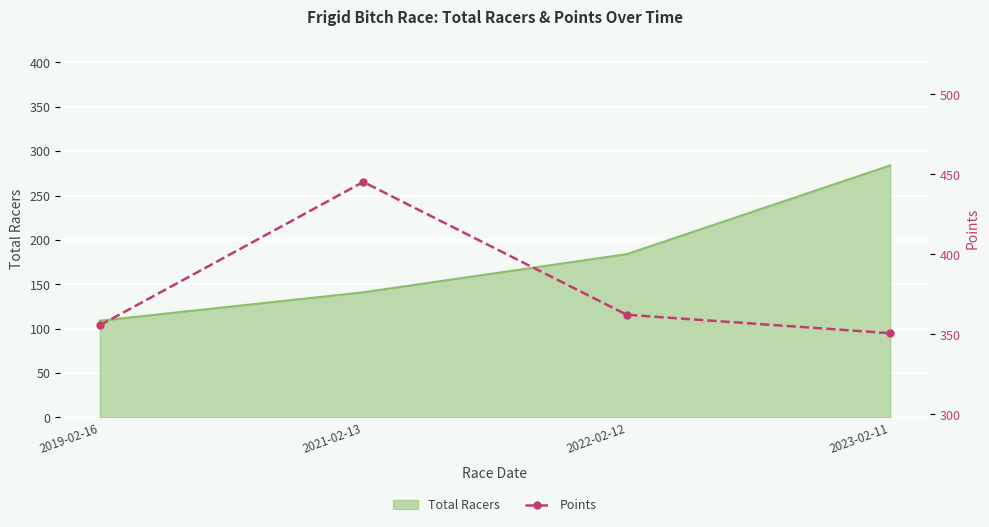

Rank the categories by Total Racers value from highest to lowest.

2023-02-11, 2022-02-12, 2021-02-13, 2019-02-16